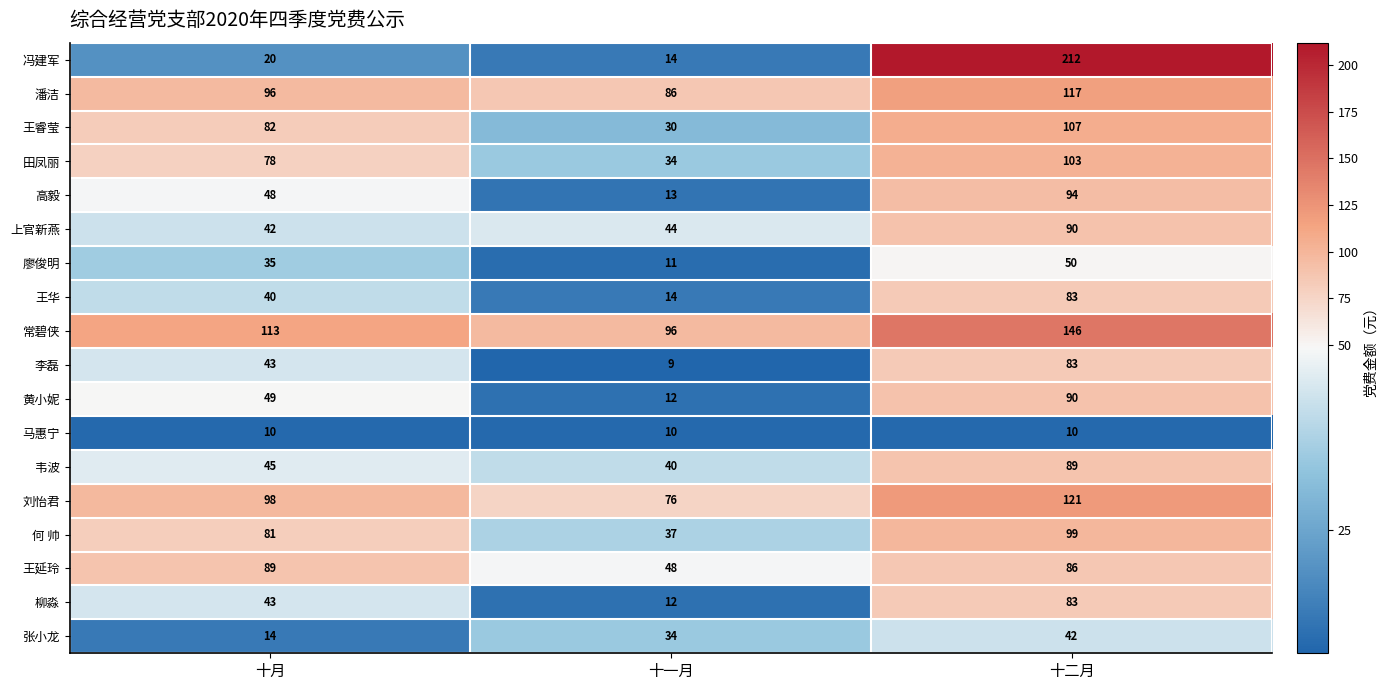

What is the spread (max minus min) of values at 十月?

103